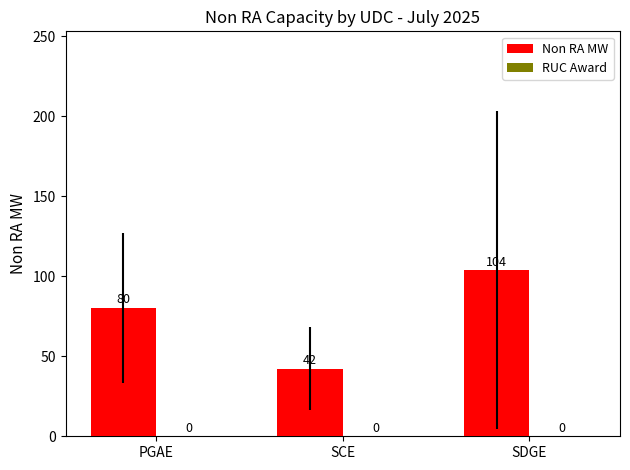

How many bars are there in total?

3